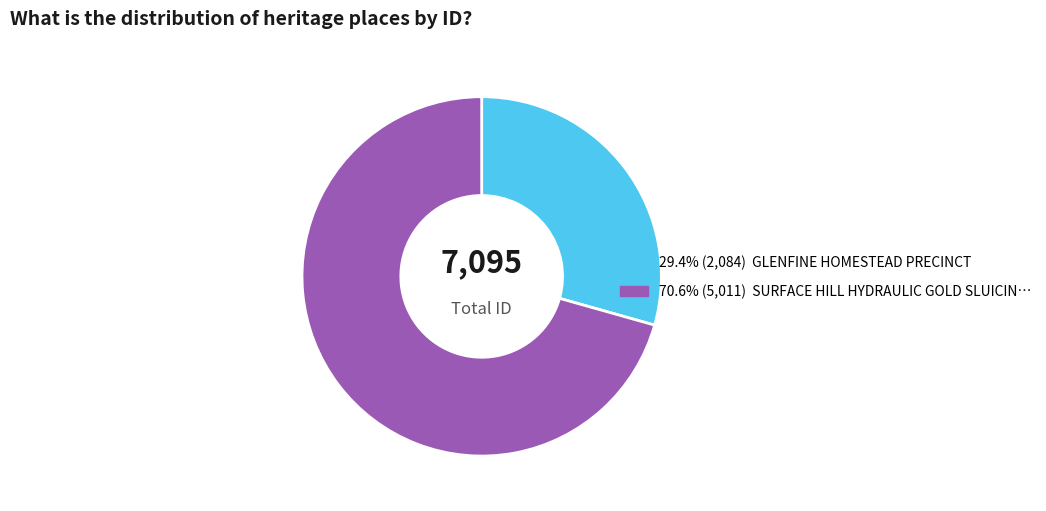

Does any single category account for the majority?

Yes